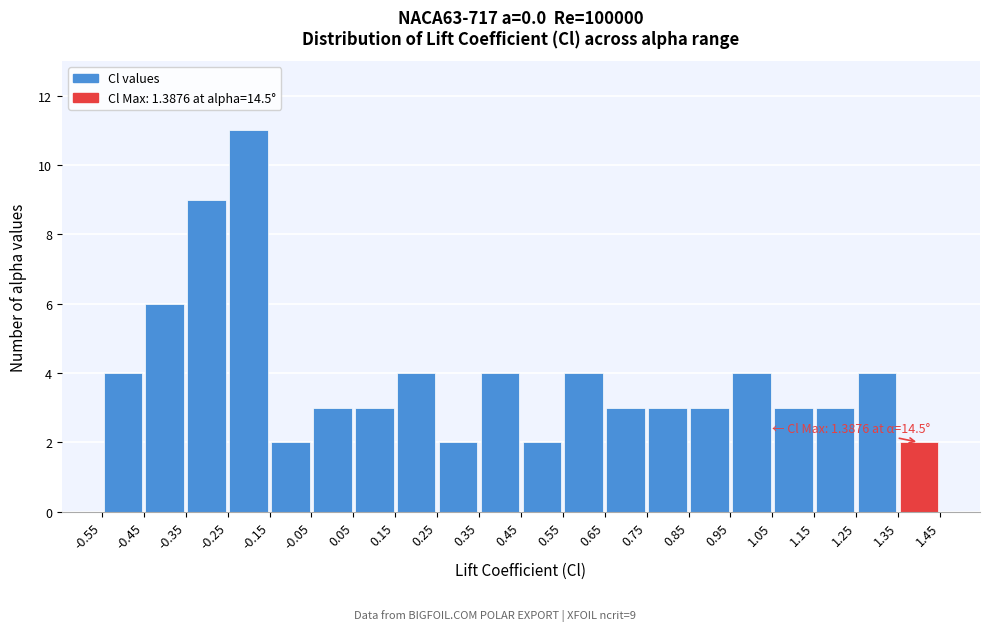

Over which range of the x-axis is the bar tallest?

-0.25 to -0.15